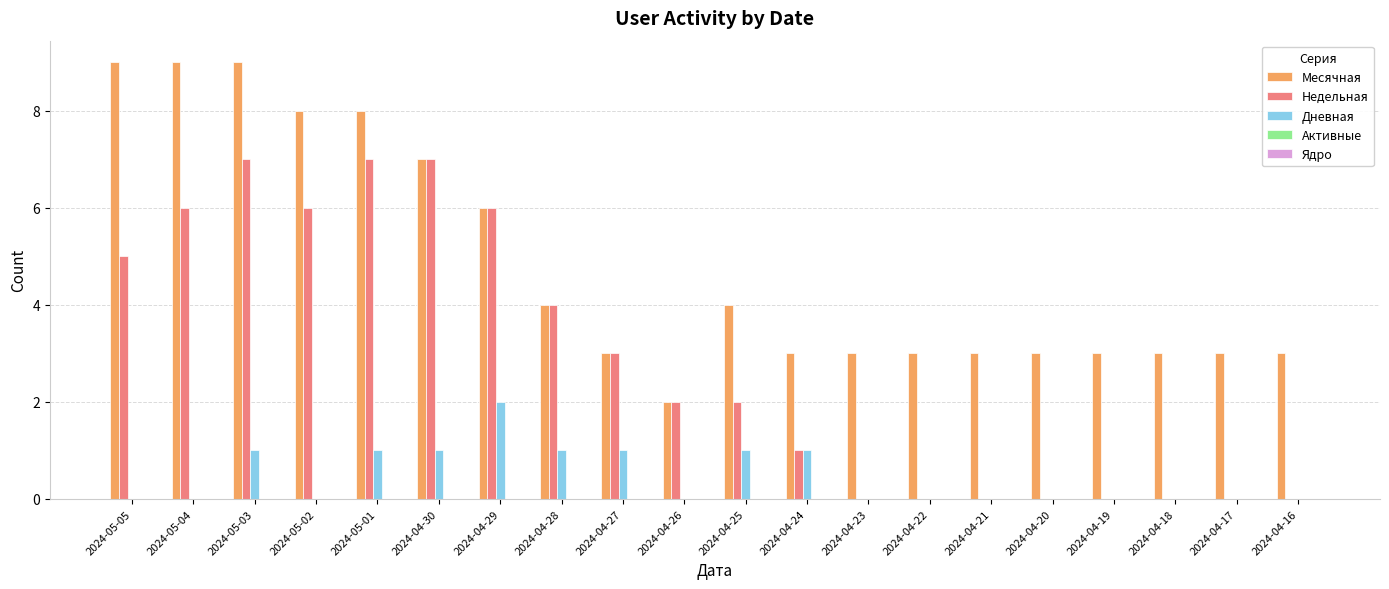

Which series changed the most between 2024-04-30 and 2024-04-22?

Недельная